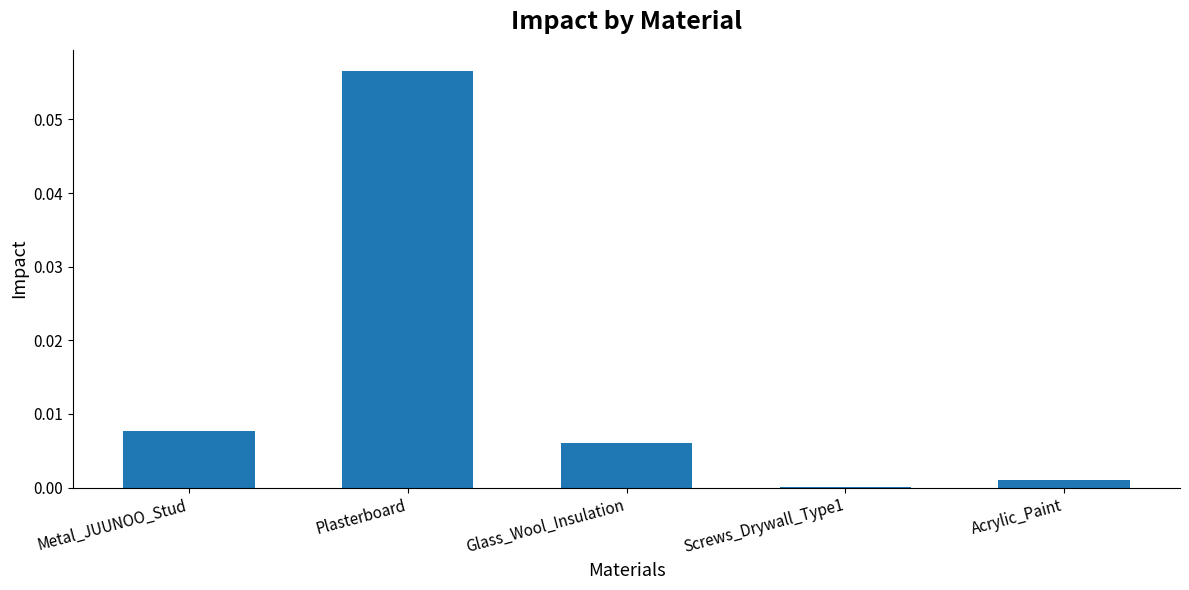

Which has a higher value, Acrylic_Paint or Plasterboard?

Plasterboard